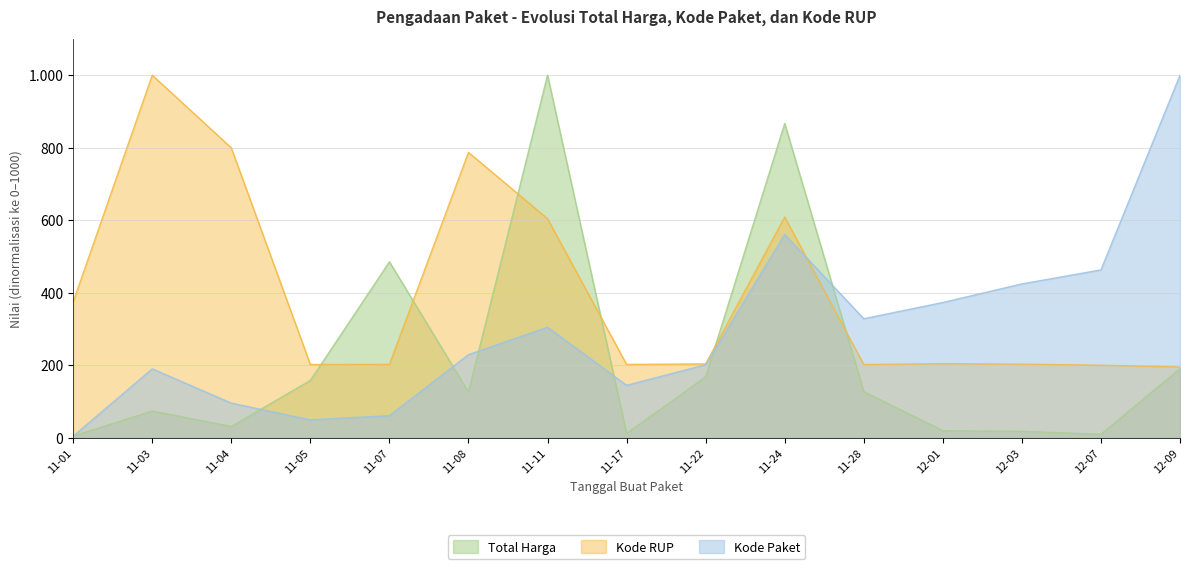

Which label corresponds to the smallest value in the chart?

11-01